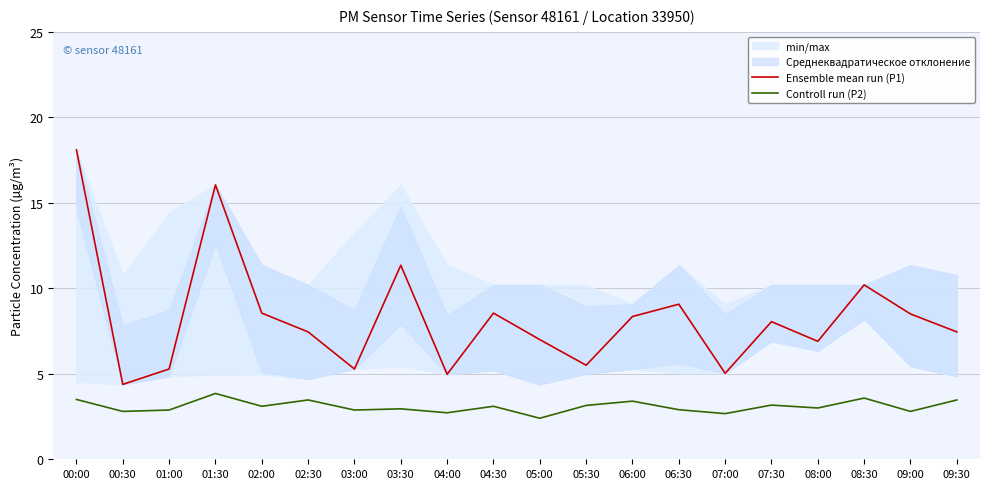

How many data points in Ensemble mean run (P1) are less than 8?

10